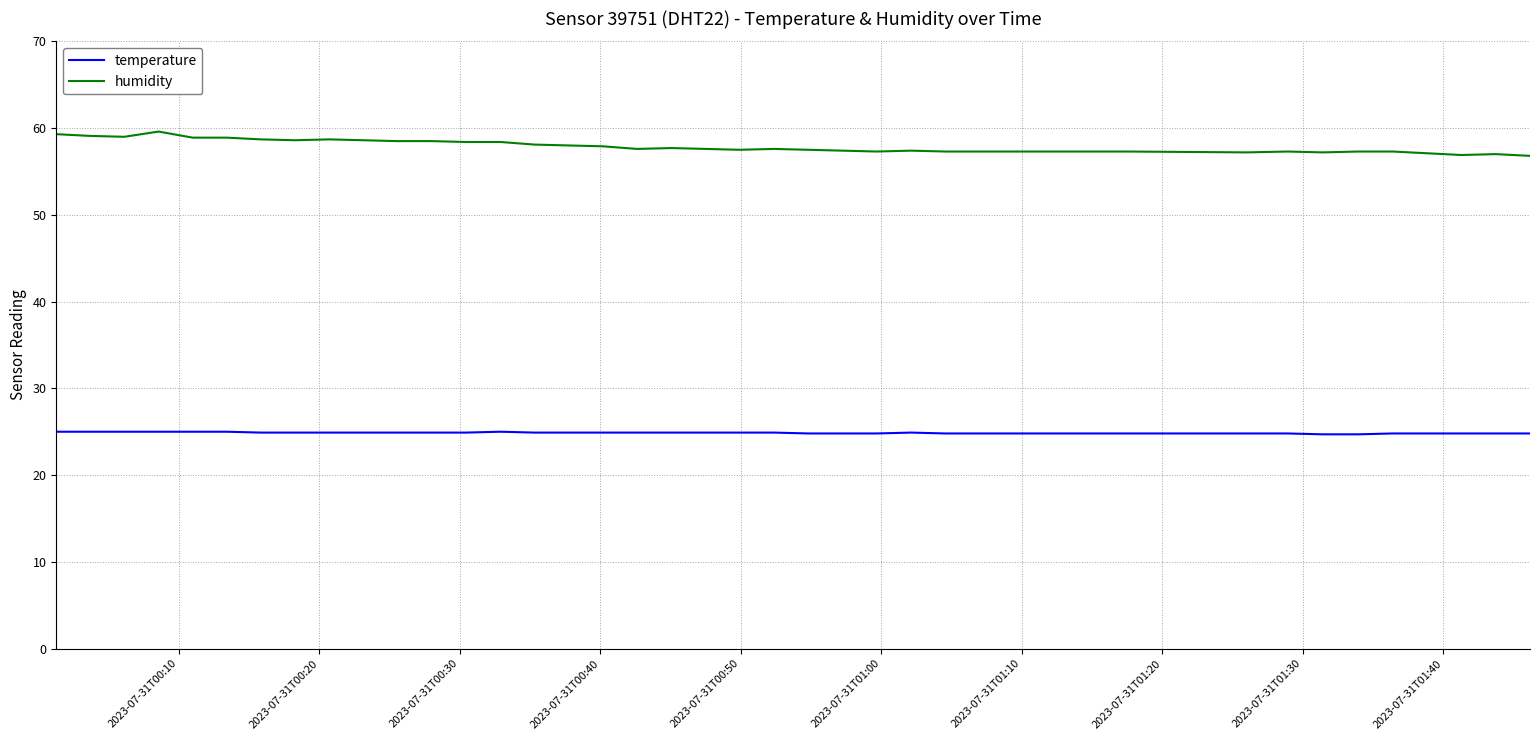

Which series has the widest spread of values?

humidity